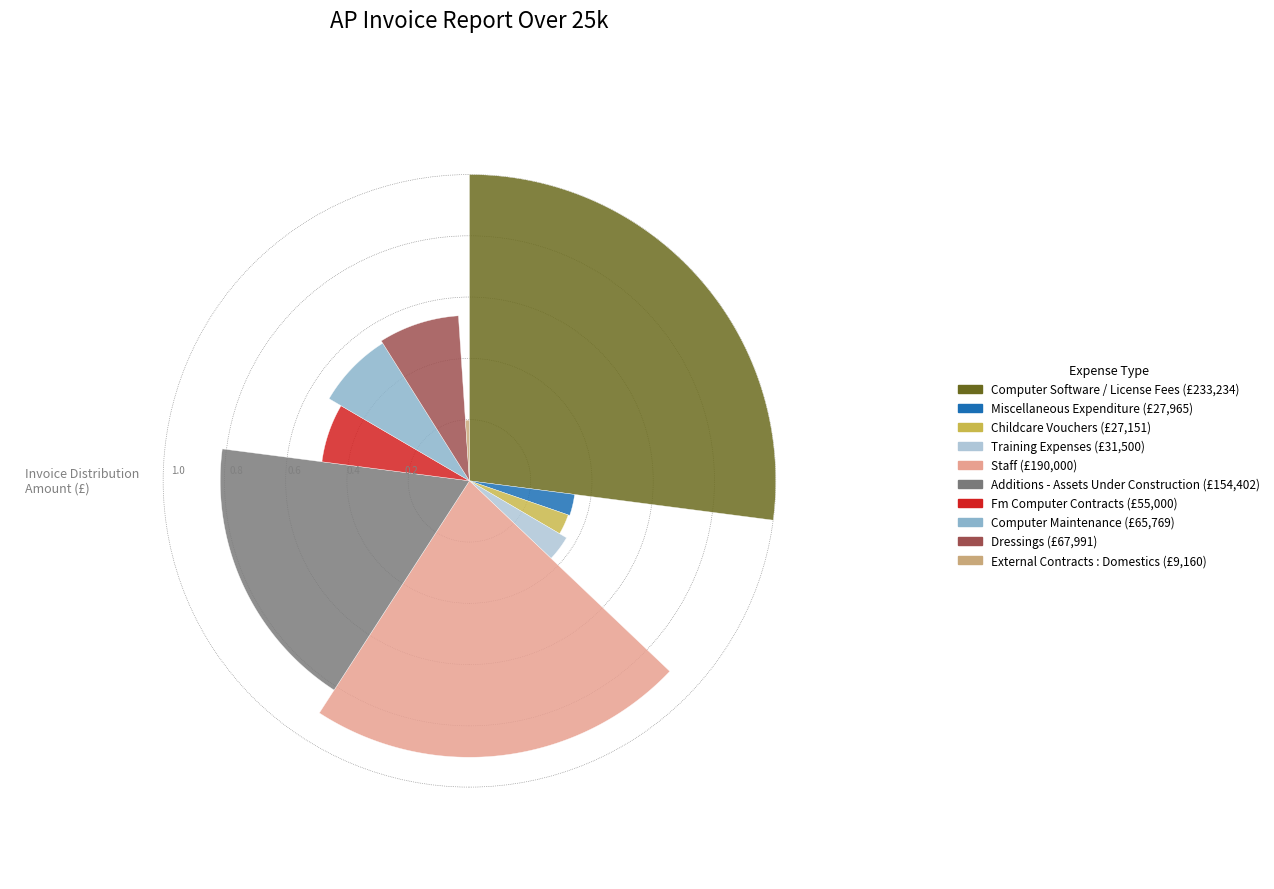

What percentage is the Additions - Assets Under Construction slice, to the nearest percent?

18%